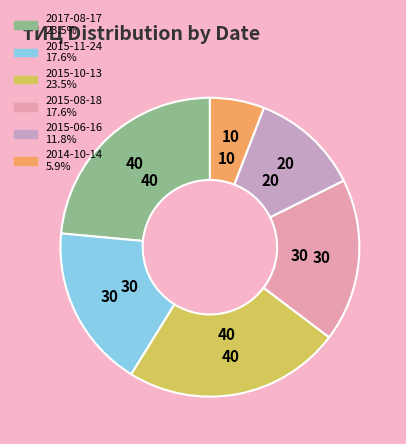

Is there a majority slice in this chart?

No